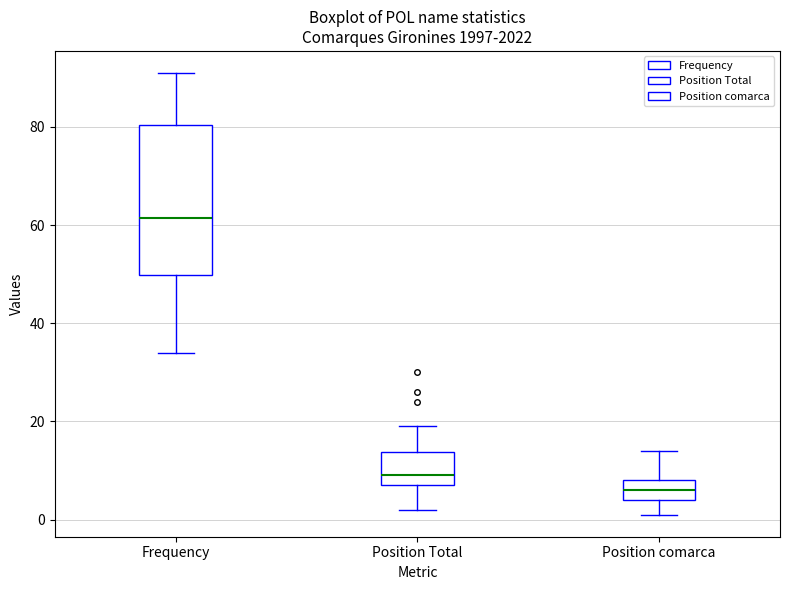

Reading left to right, transcribe this box plot: for each box, give where its median line is, the range the box spans, and where its two whiskers end, as read against the y-axis. The values are not printed on the chart, so give them approximately, as read against the axis.

Frequency: median 62, box 50 to 80, whiskers 34 to 92
Position Total: median 10, box 8 to 14, whiskers 2 to 20
Position comarca: median 6, box 4 to 8, whiskers 2 to 14